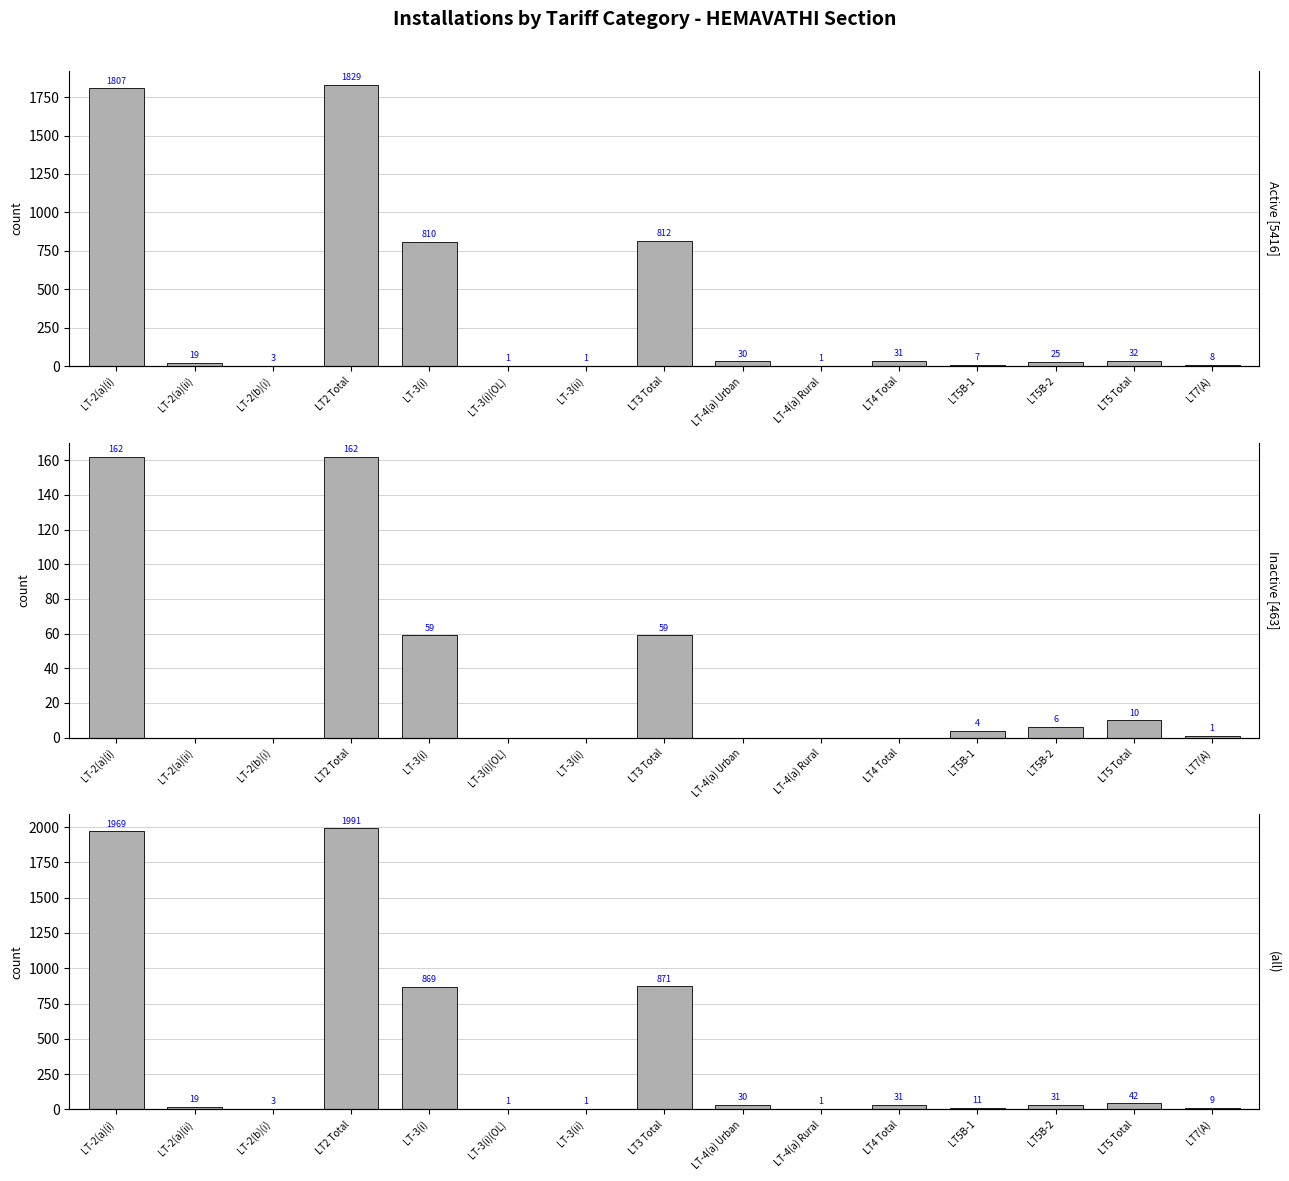

The Inactive Installations series shows 10 at LT5 Total. True or false?

True